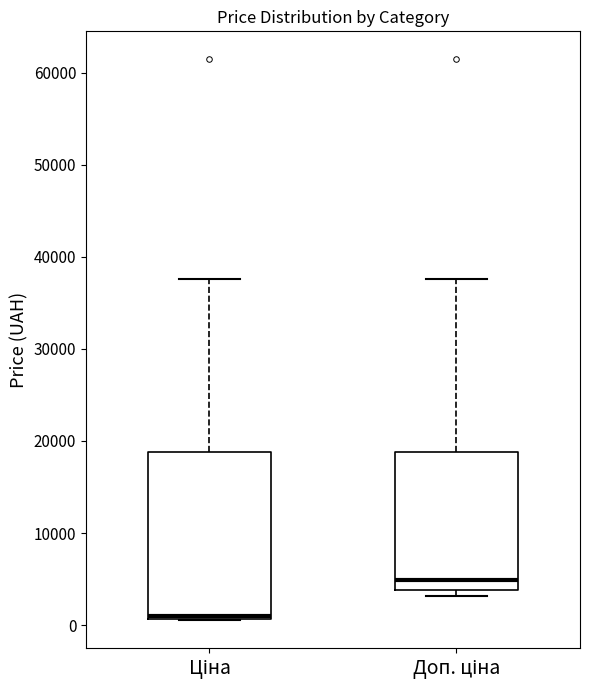

Reading left to right, transcribe this box plot: for each box, give where its median line is, the range the box spans, and where its two whiskers end, as read against the y-axis. The values are not printed on the chart, so give them approximately, as read against the axis.

Ціна: median 1000, box 1000 to 19000, whiskers 1000 to 38000
Доп. ціна: median 5000, box 4000 to 19000, whiskers 3000 to 38000